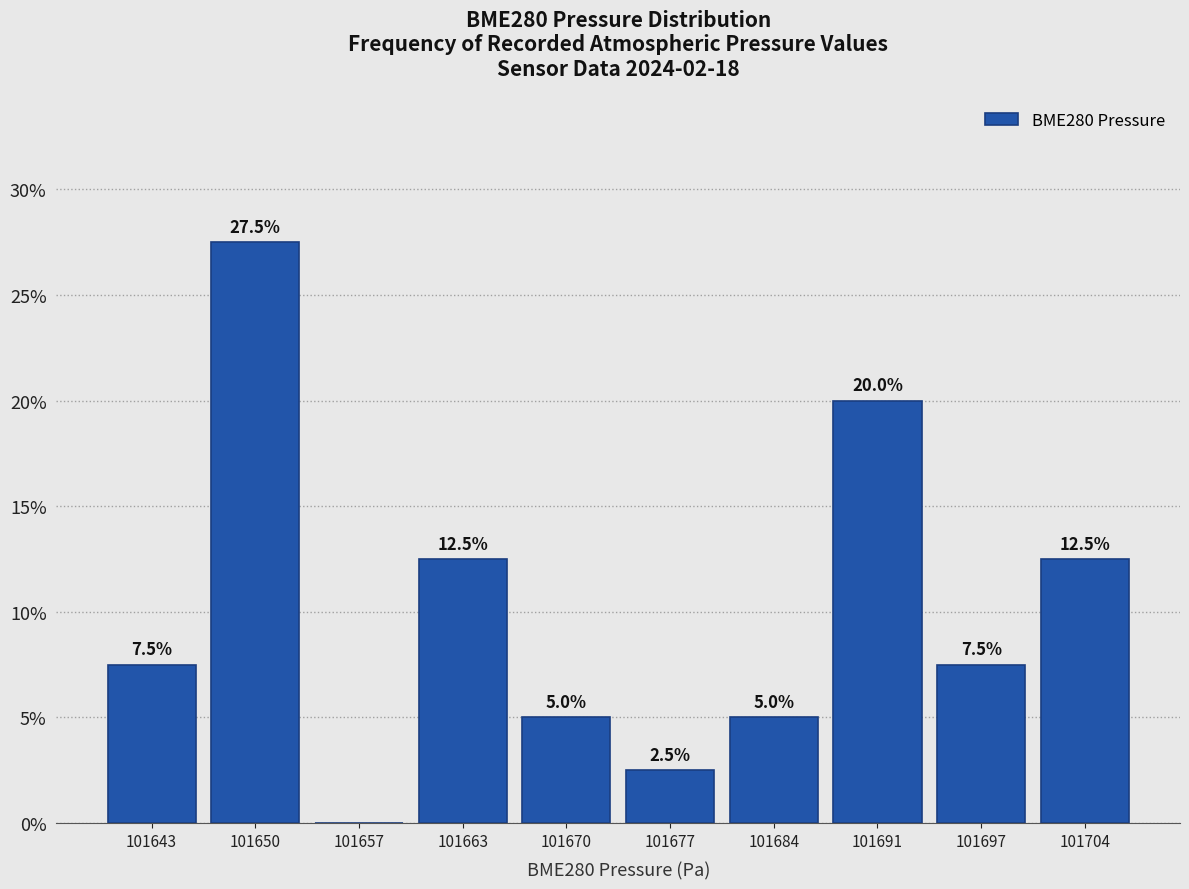

Reading left to right, transcribe all the data shown in this chart.

101643=7.5	101650=27.5	101657=0.0	101663=12.5	101670=5.0	101677=2.5	101684=5.0	101691=20.0	101697=7.5	101704=12.5